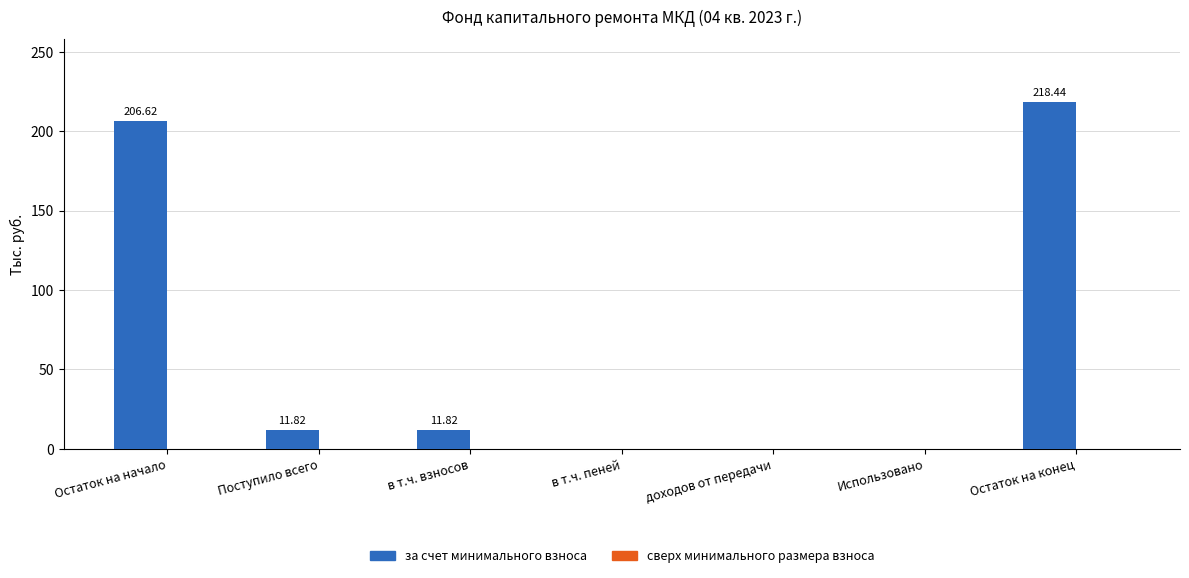

Where does the data first go above 11?

Остаток на начало